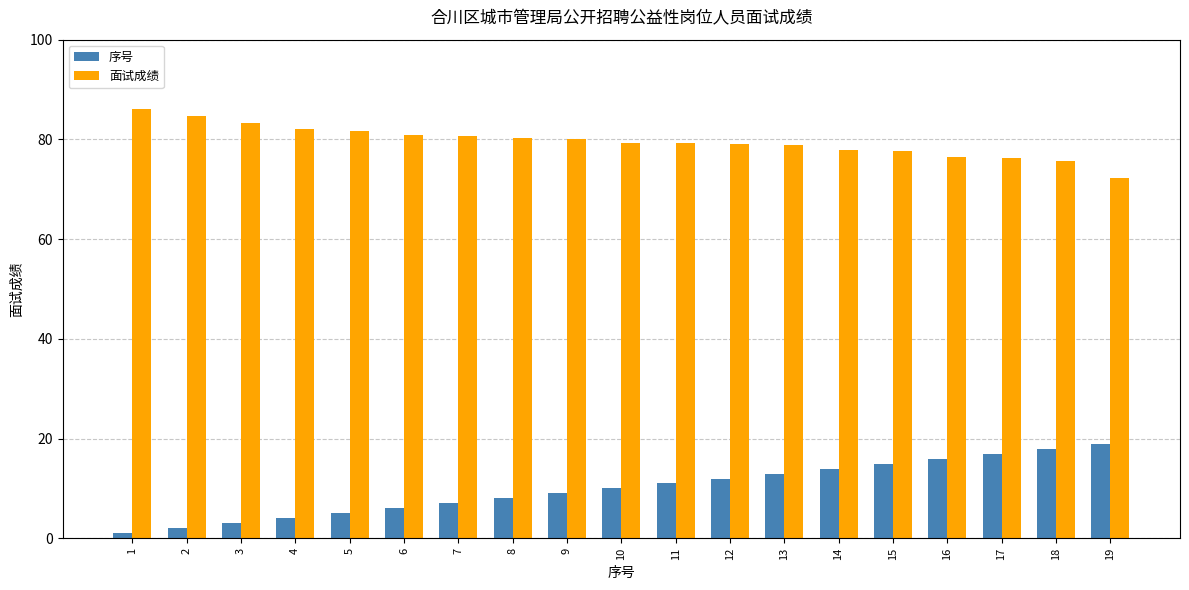

The value of 序号 at 14 is 14.0. True or false?

True